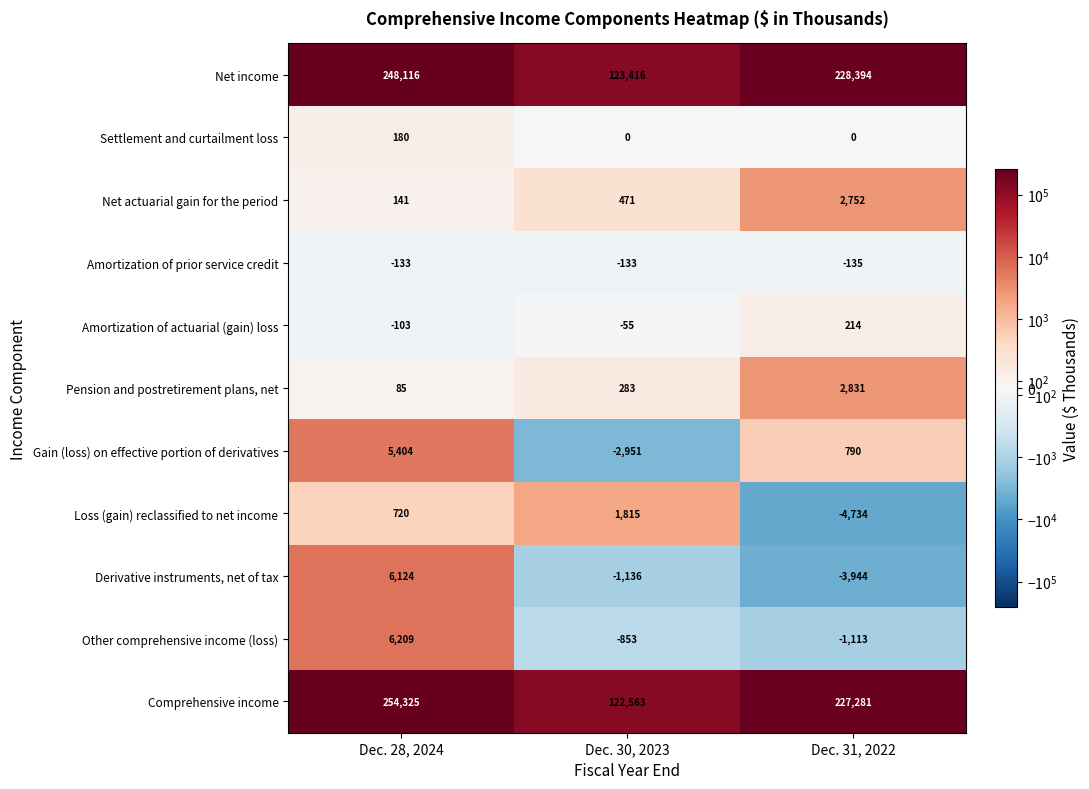

Where is Gain (loss) on effective portion of derivatives nearest to the value 1226?

Dec. 31, 2022